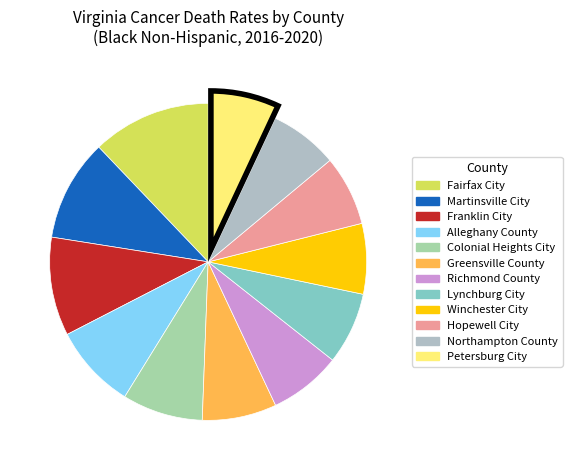

How many segments does this pie chart have?

12